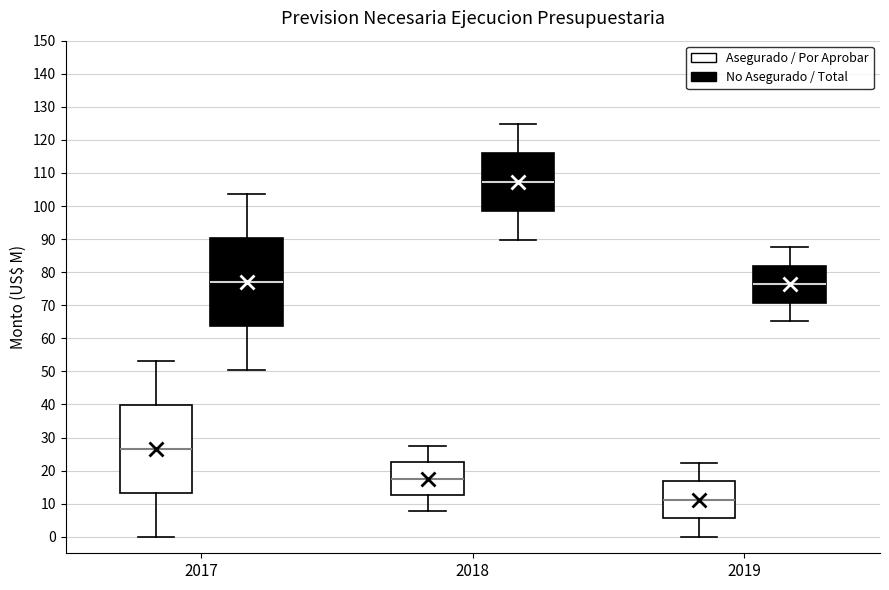

Which box has the highest median line?

2018 (No Asegurado / Total)